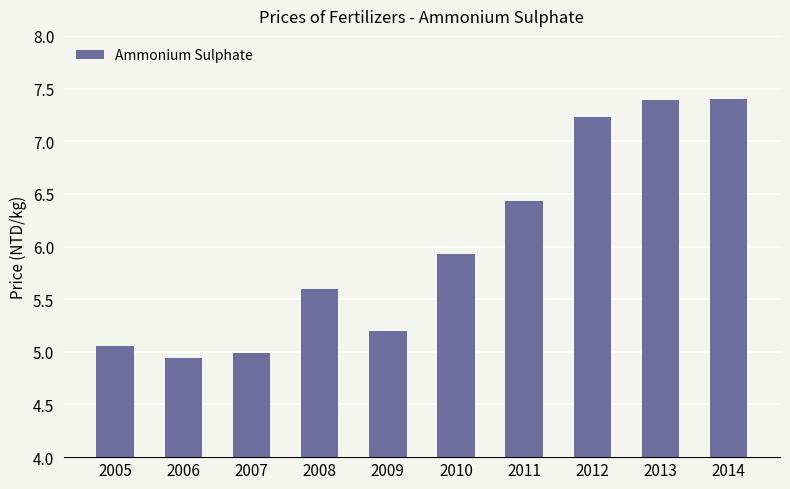

Does the chart contain any negative values?

No